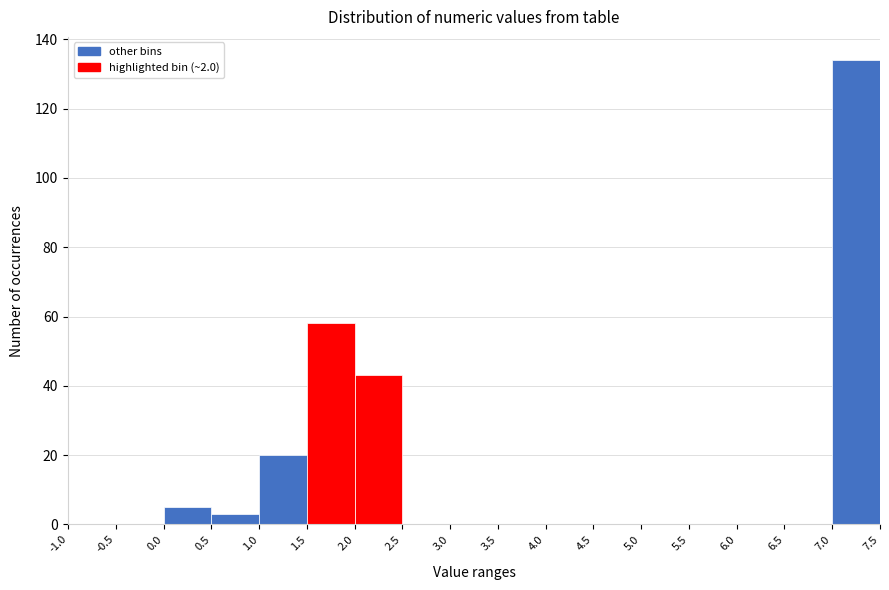

What is the height of the bar covering 1.0 to 1.5 on the x-axis? The values are not printed on the chart, so give them approximately, as read against the axis.

20